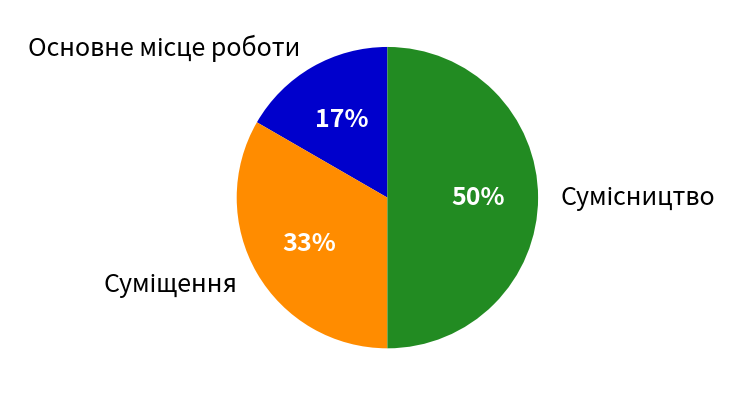

To the nearest percent, what is the difference between the largest and smallest slice percentages?

33%